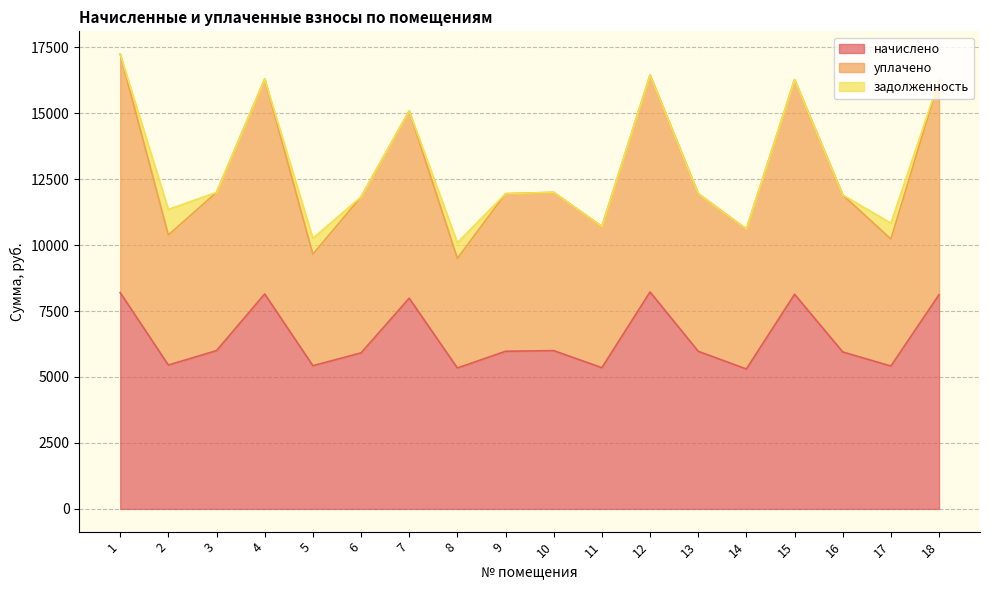

Which category has the lowest value across all series?

14